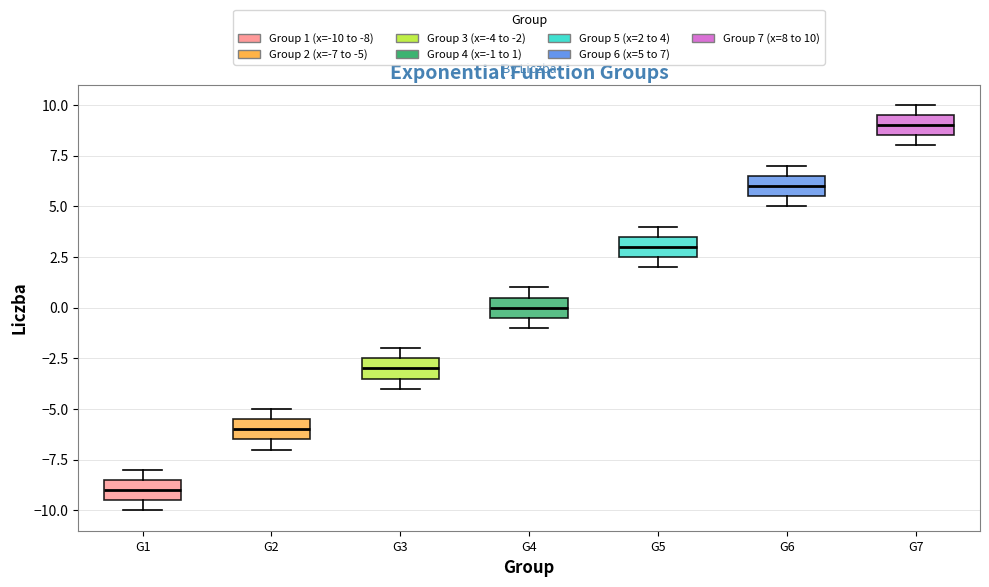

Reading left to right, read every box against the y-axis: the position of its median line, the range the box covers, and the ends of its whiskers. The values are not printed on the chart, so give them approximately, as read against the axis.

G1: median -9.0, box -9.5 to -8.5, whiskers -10.0 to -8.0
G2: median -6.0, box -6.5 to -5.5, whiskers -7.0 to -5.0
G3: median -3.0, box -3.5 to -2.5, whiskers -4.0 to -2.0
G4: median 0.0, box -0.5 to 0.5, whiskers -1.0 to 1.0
G5: median 3.0, box 2.5 to 3.5, whiskers 2.0 to 4.0
G6: median 6.0, box 5.5 to 6.5, whiskers 5.0 to 7.0
G7: median 9.0, box 8.5 to 9.5, whiskers 8.0 to 10.0